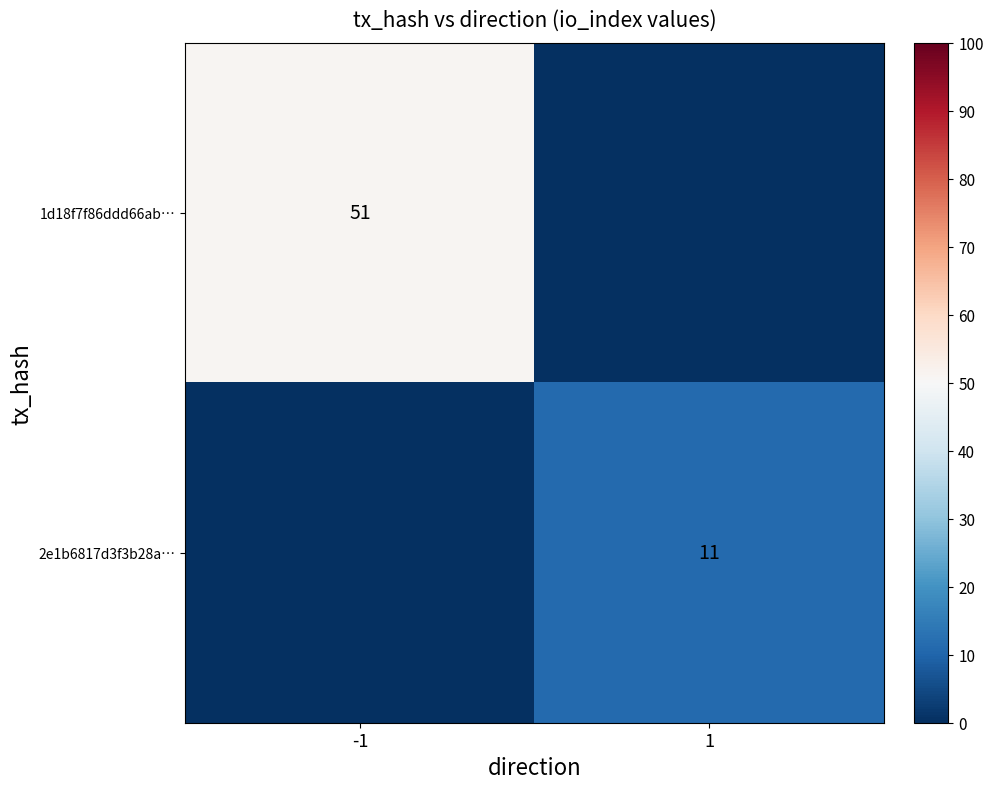

Is it true that 2e1b6817d3f3b28a… equals 11 at 1?

True